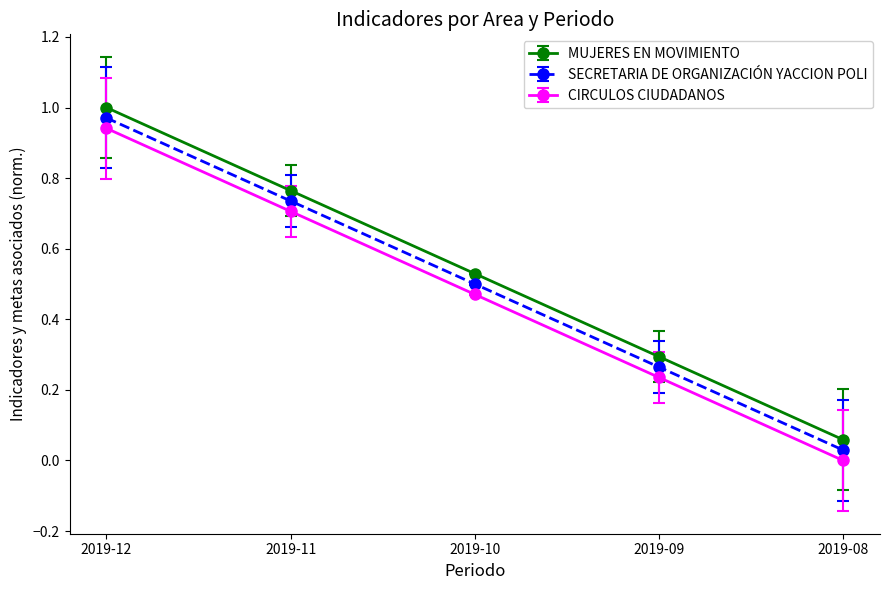

Rank the categories by MUJERES EN MOVIMIENTO value from lowest to highest.

2019-08, 2019-09, 2019-10, 2019-11, 2019-12